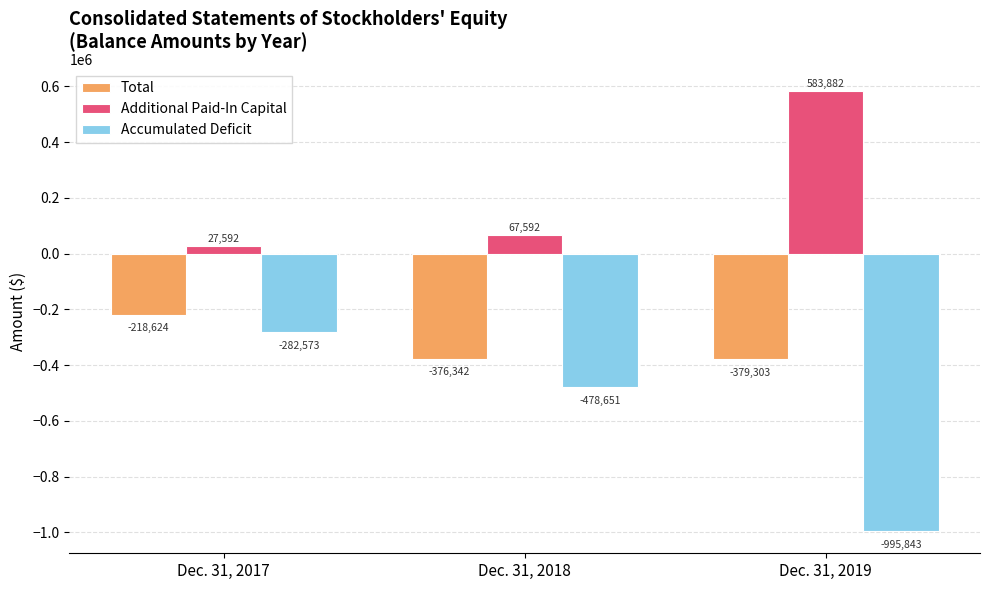

How many data points does each series have?

3